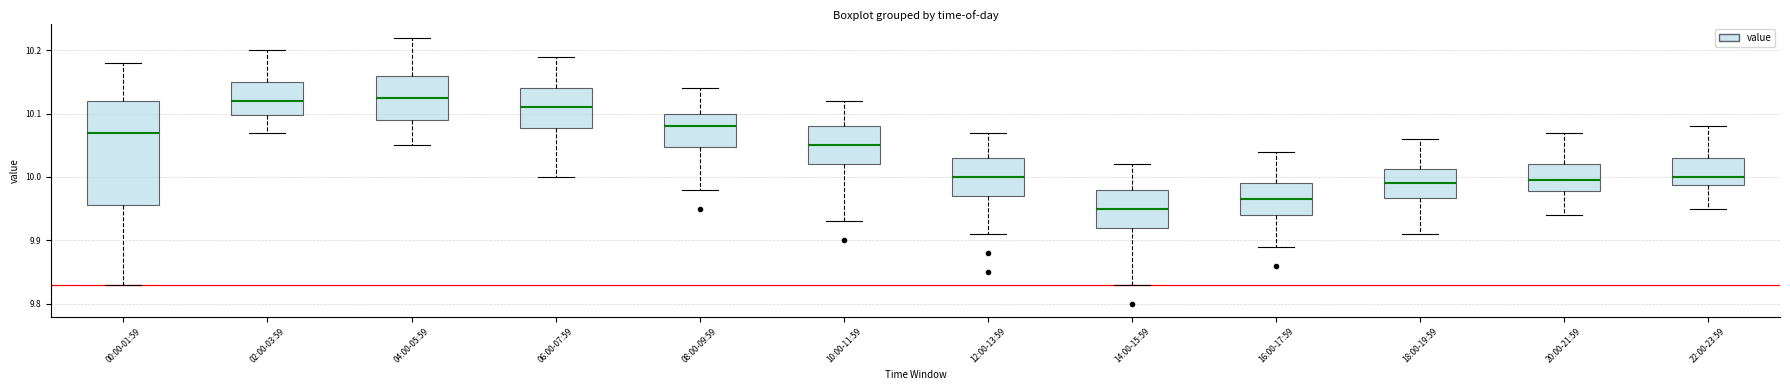

Reading left to right, read every box against the y-axis: the position of its median line, the range the box covers, and the ends of its whiskers. The values are not printed on the chart, so give them approximately, as read against the axis.

00:00-01:59: median 10.07, box 9.96 to 10.12, whiskers 9.83 to 10.18
02:00-03:59: median 10.12, box 10.10 to 10.15, whiskers 10.07 to 10.20
04:00-05:59: median 10.13, box 10.09 to 10.16, whiskers 10.05 to 10.22
06:00-07:59: median 10.11, box 10.08 to 10.14, whiskers 10.00 to 10.19
08:00-09:59: median 10.08, box 10.05 to 10.10, whiskers 9.98 to 10.14
10:00-11:59: median 10.05, box 10.02 to 10.08, whiskers 9.93 to 10.12
12:00-13:59: median 10.00, box 9.97 to 10.03, whiskers 9.91 to 10.07
14:00-15:59: median 9.95, box 9.92 to 9.98, whiskers 9.83 to 10.02
16:00-17:59: median 9.97, box 9.94 to 9.99, whiskers 9.89 to 10.04
18:00-19:59: median 9.99, box 9.97 to 10.01, whiskers 9.91 to 10.06
20:00-21:59: median 10.00, box 9.98 to 10.02, whiskers 9.94 to 10.07
22:00-23:59: median 10.00, box 9.99 to 10.03, whiskers 9.95 to 10.08